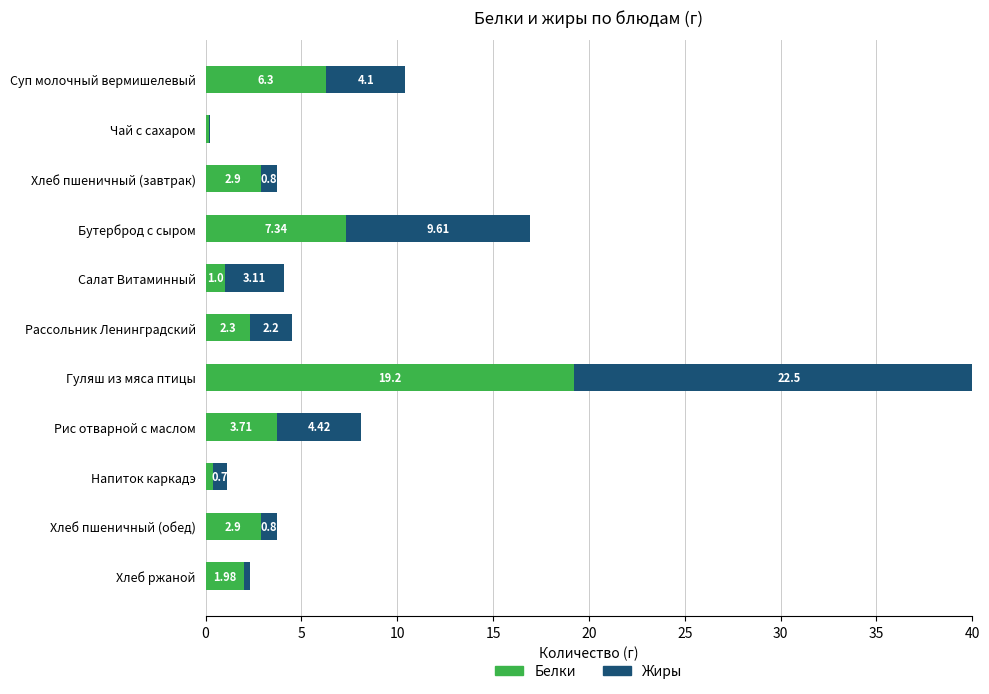

What is the difference between the highest and lowest values at 10?

2.1